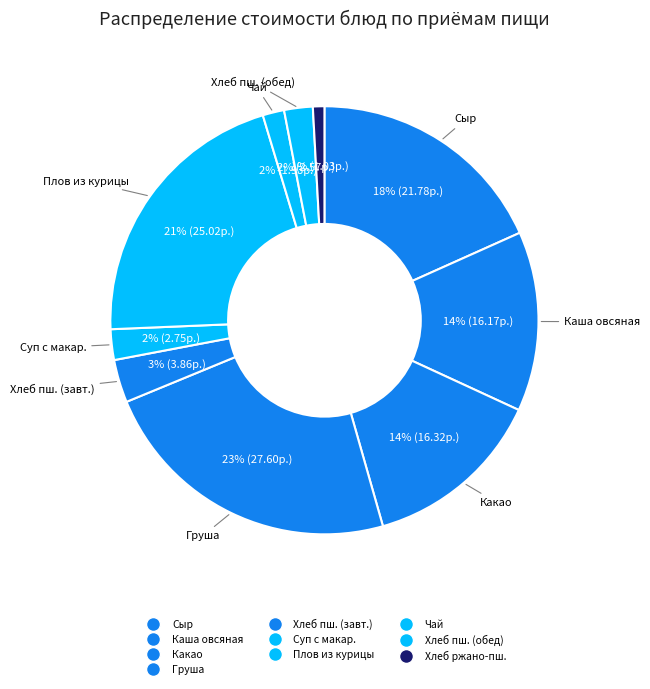

To the nearest percent, what is the average slice percentage?

10%